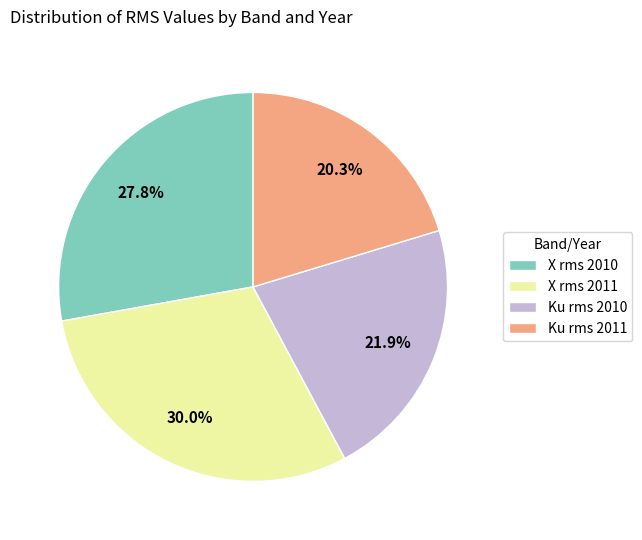

What portion of the pie excludes X rms 2010?

72.2%